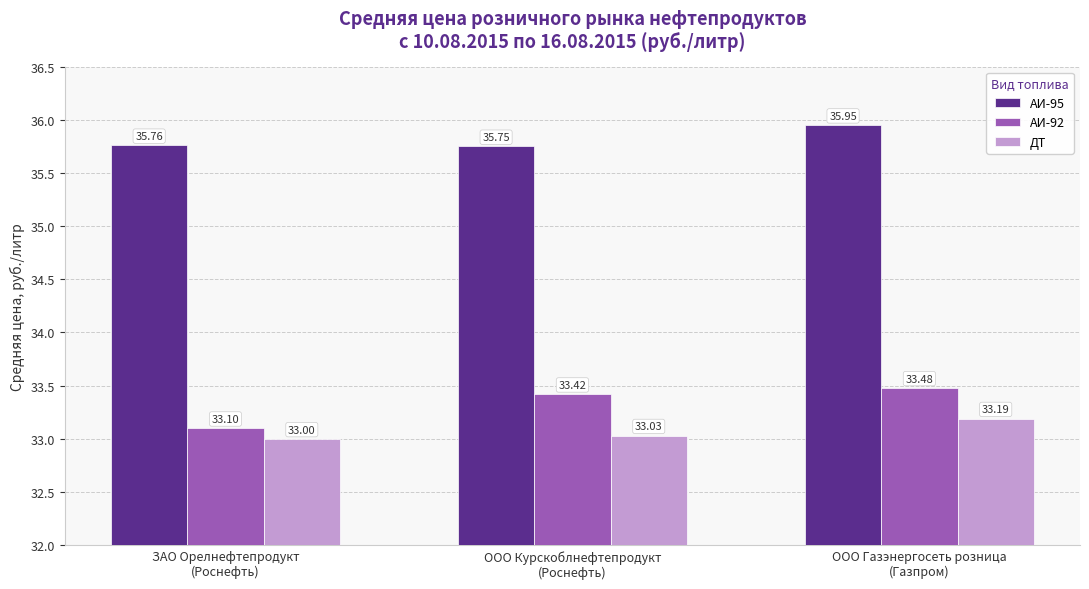

At which label is АИ-95 closest to 35?

ООО Курскоблнефтепродукт
(Роснефть)